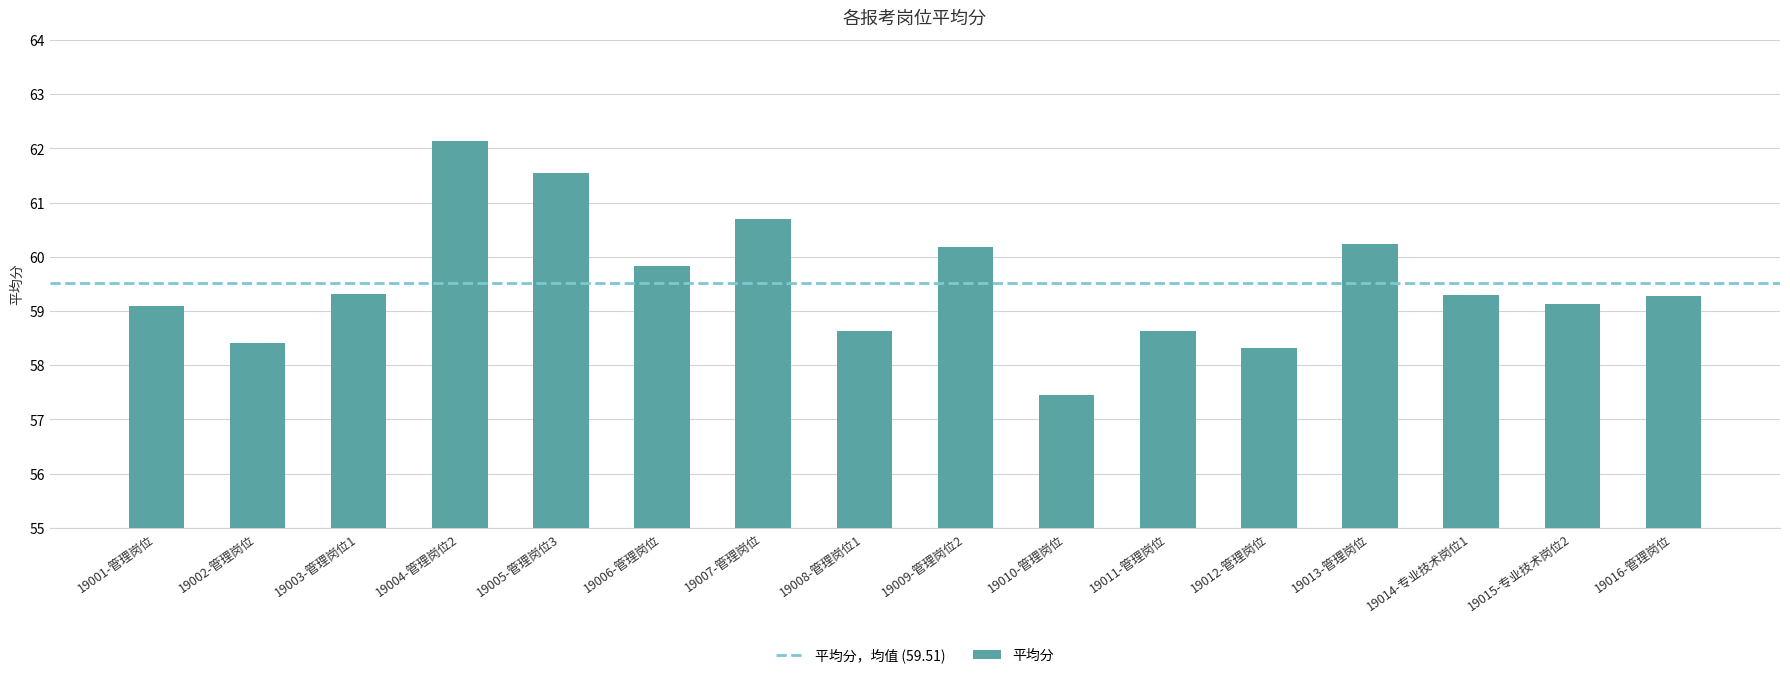

How many series are shown in this chart?

1